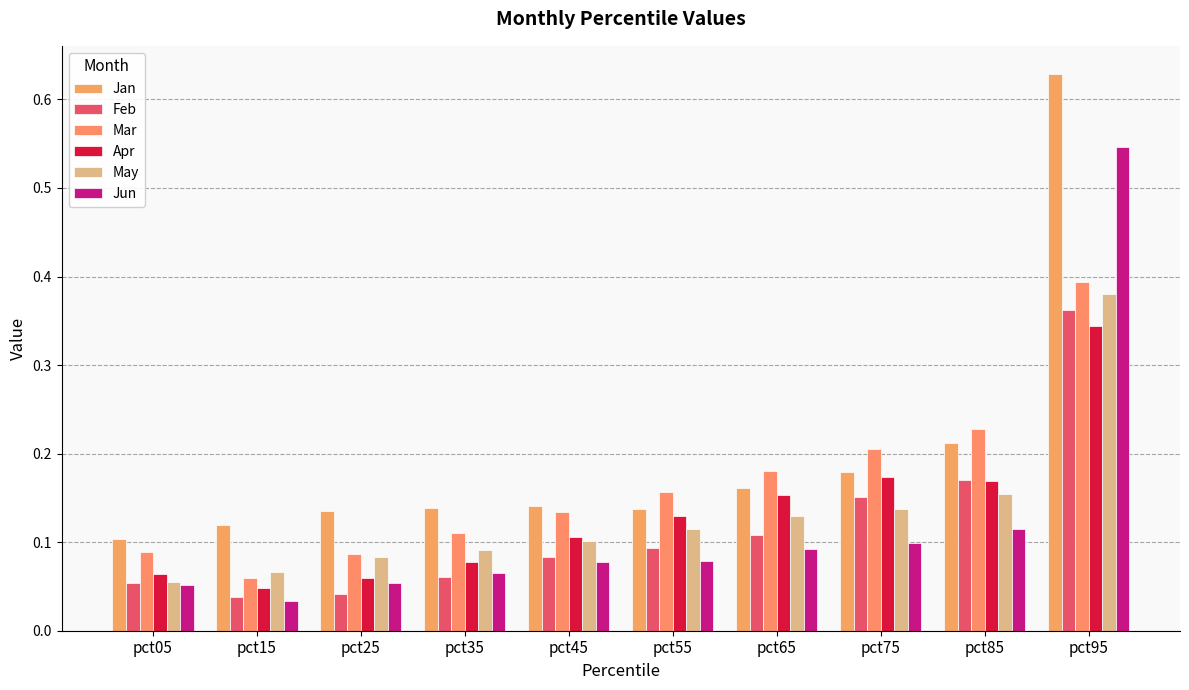

What is the difference between the maximum and minimum values in the Jun series?

0.5